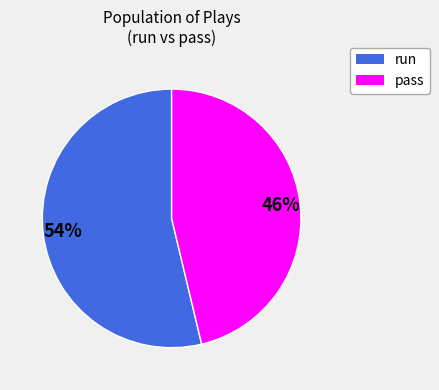

To the nearest percent, what is the average slice percentage?

50%